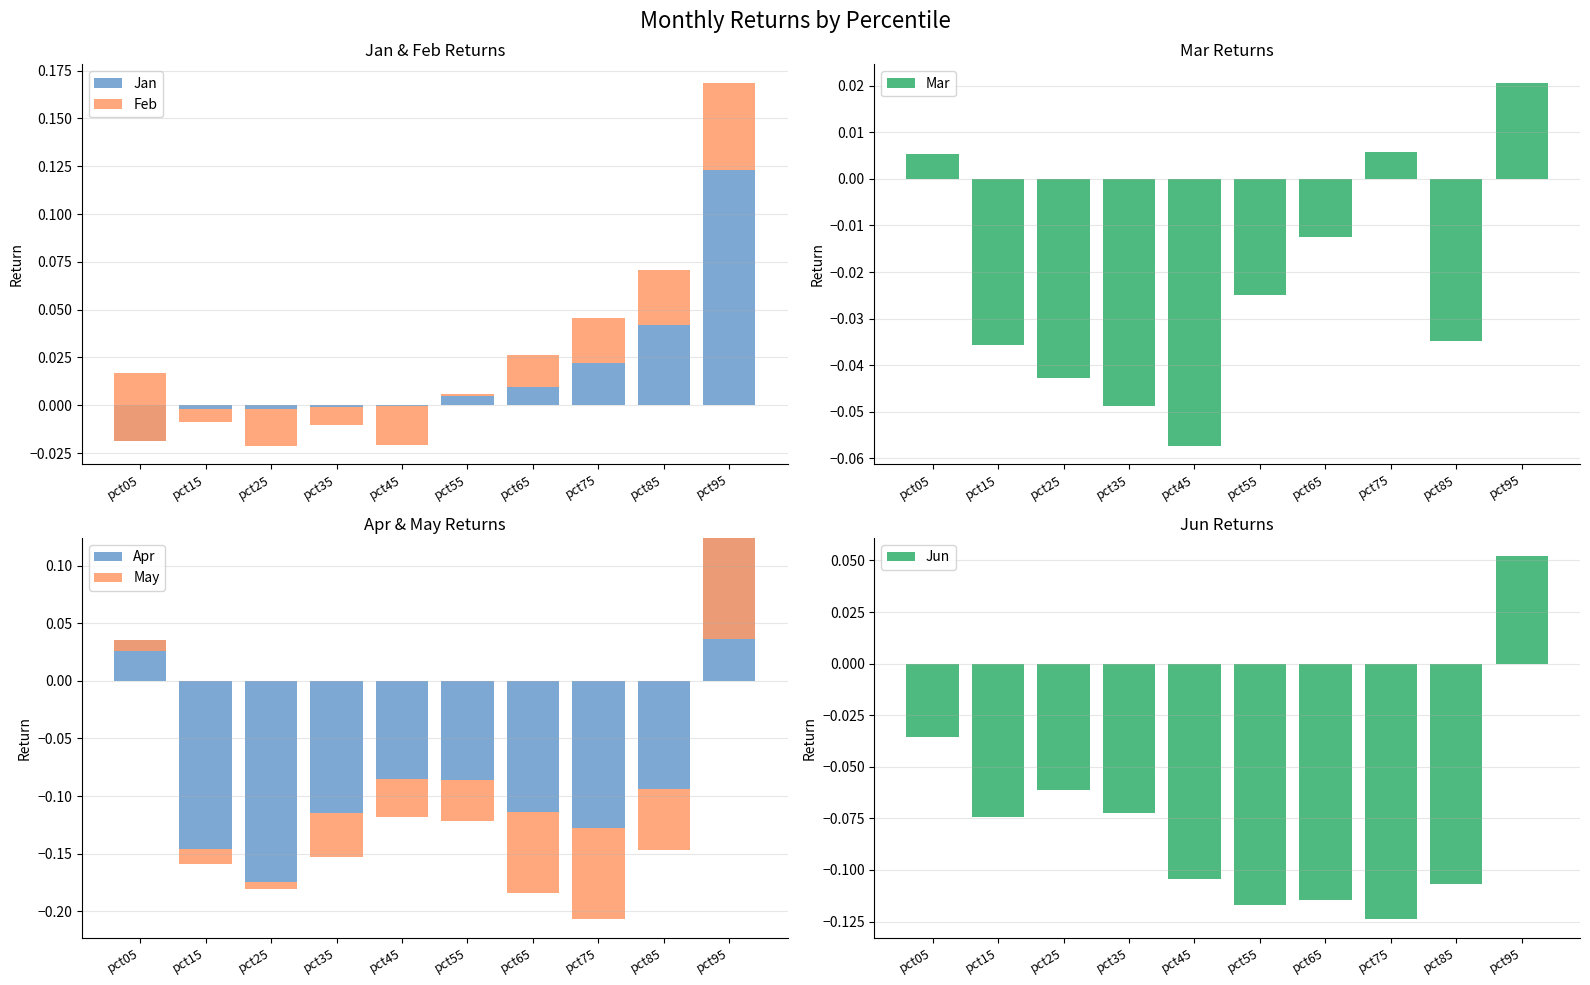

Reading right to left, list all the values displayed in this chart.

Jan: pct95=0.1	pct85=0.0	pct75=0.0	pct65=0.0	pct55=0.0	pct45=-0.0	pct35=-0.0	pct25=-0.0	pct15=-0.0	pct05=-0.0
Feb: pct95=0.0	pct85=0.0	pct75=0.0	pct65=0.0	pct55=0.0	pct45=-0.0	pct35=-0.0	pct25=-0.0	pct15=-0.0	pct05=0.0
Mar: pct95=0.0	pct85=-0.0	pct75=0.0	pct65=-0.0	pct55=-0.0	pct45=-0.1	pct35=-0.0	pct25=-0.0	pct15=-0.0	pct05=0.0
Apr: pct95=0.1	pct85=-0.1	pct75=-0.1	pct65=-0.1	pct55=-0.1	pct45=-0.1	pct35=-0.1	pct25=-0.2	pct15=-0.1	pct05=0.0
May: pct95=-0.1	pct85=-0.1	pct75=-0.1	pct65=-0.1	pct55=-0.0	pct45=-0.0	pct35=-0.0	pct25=-0.0	pct15=-0.0	pct05=-0.0
Jun: pct95=0.1	pct85=-0.1	pct75=-0.1	pct65=-0.1	pct55=-0.1	pct45=-0.1	pct35=-0.1	pct25=-0.1	pct15=-0.1	pct05=-0.0